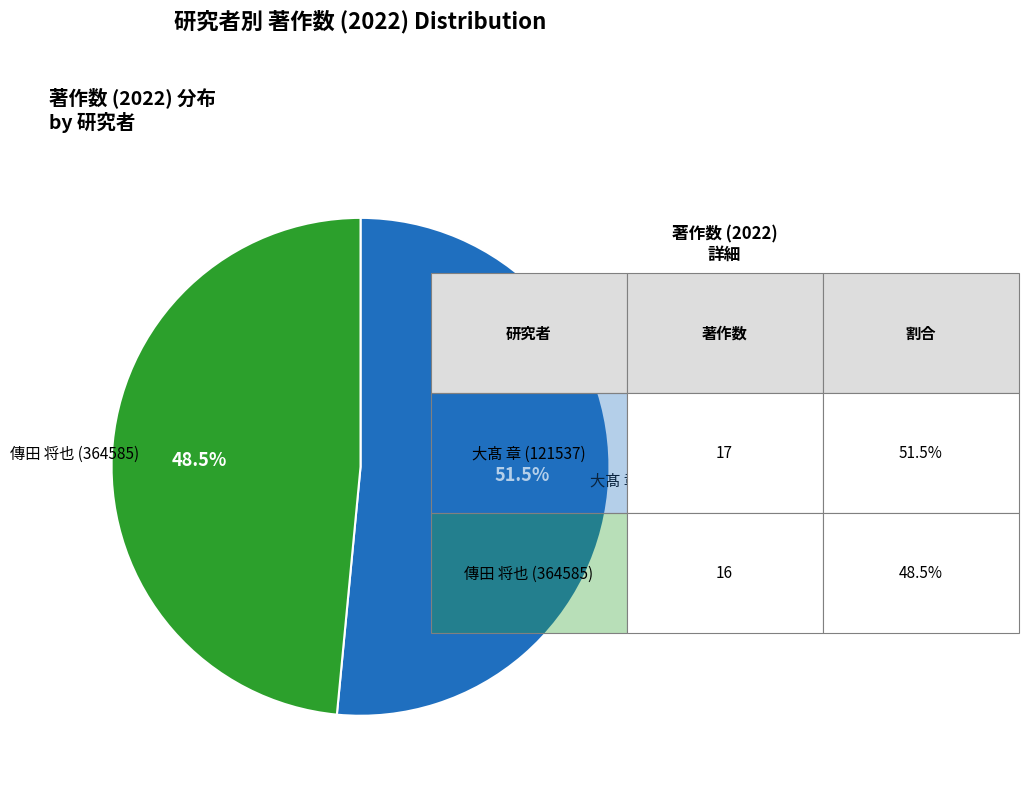

Is there a majority slice in this chart?

Yes